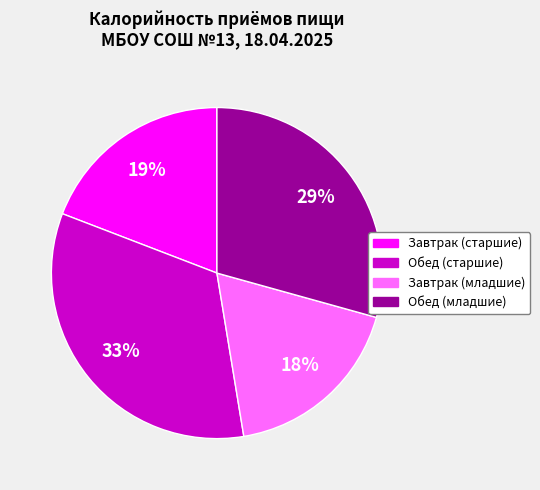

Rank the categories by value from highest to lowest.

Обед (старшие), Обед (младшие), Завтрак (старшие), Завтрак (младшие)